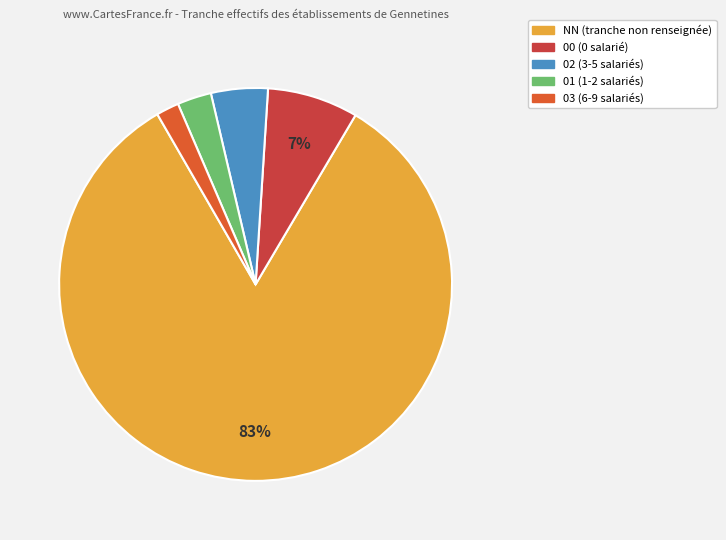

To the nearest percent, what is the difference between the largest and smallest slice percentages?

81%